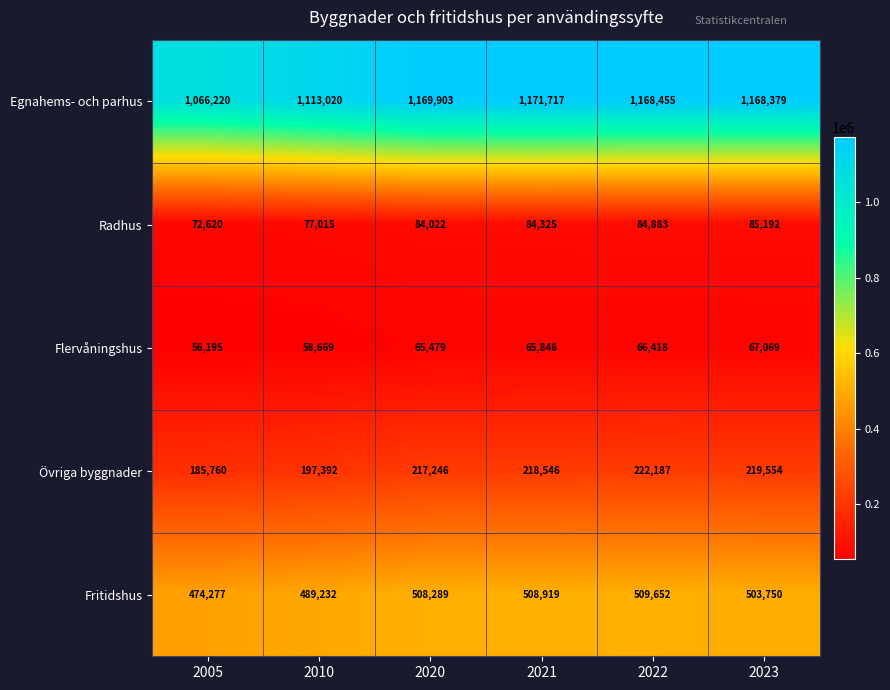

What is the greatest value displayed?

1171717